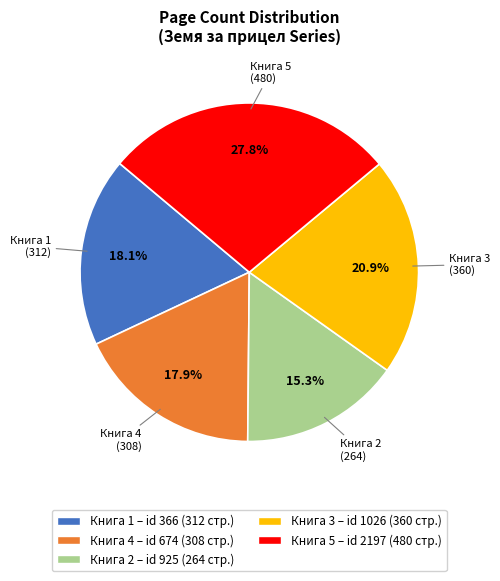

Is there a majority slice in this chart?

No